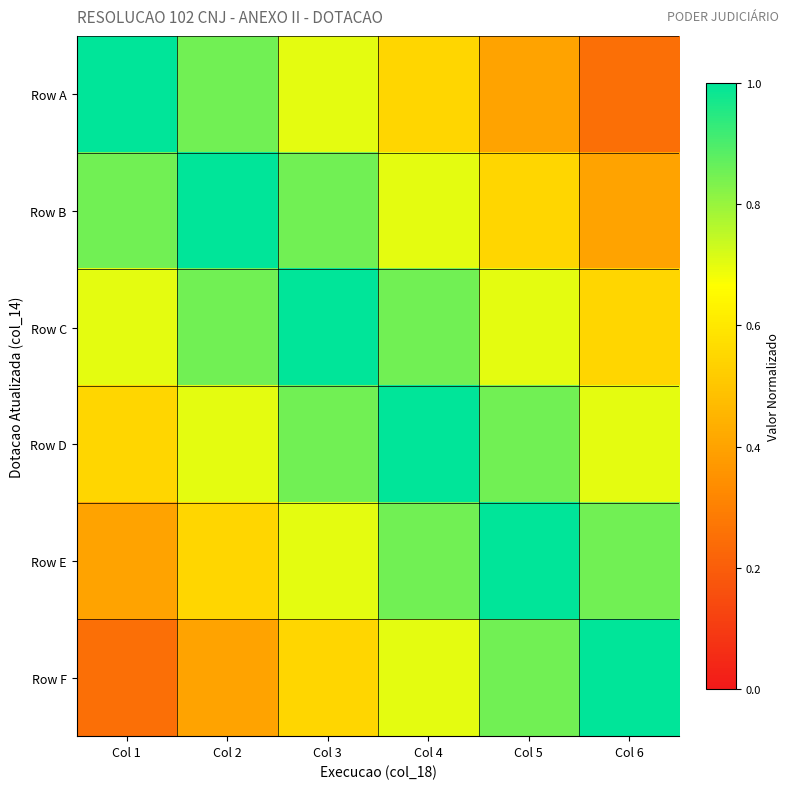

What is the total value across all series at Col 6?

3.8